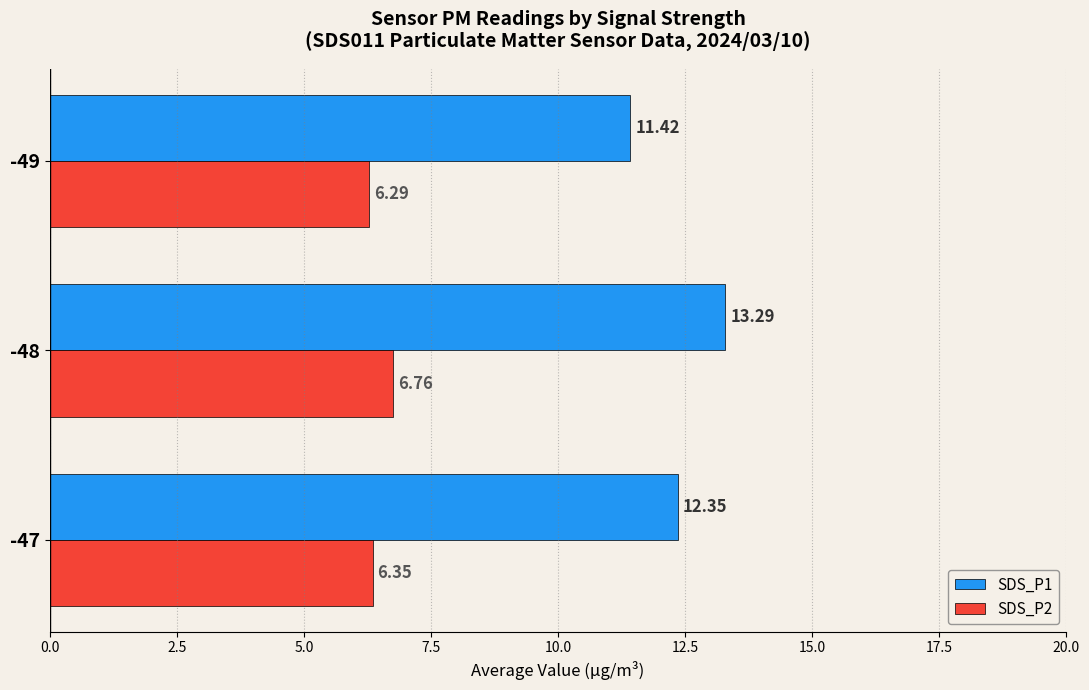

List the labels in order of SDS_P1 value, smallest first.

-49, -47, -48